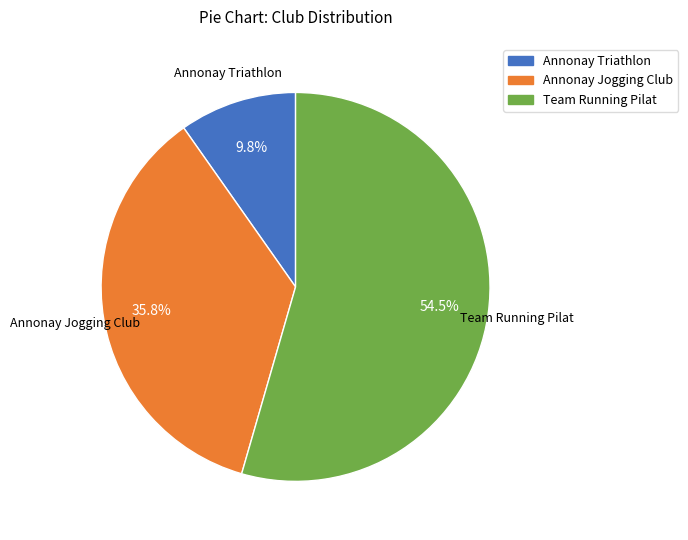

Rank the categories by value from lowest to highest.

Annonay Triathlon, Annonay Jogging Club, Team Running Pilat